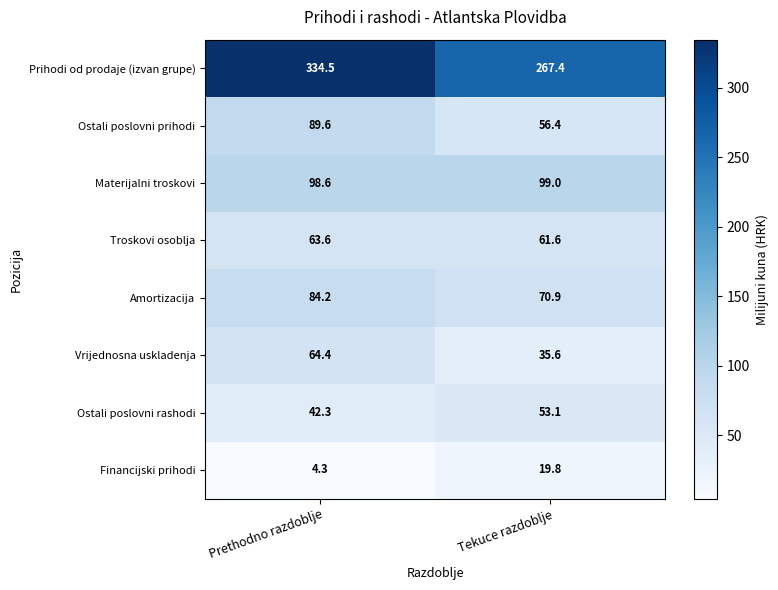

Which label corresponds to the smallest value in the chart?

Prethodno razdoblje